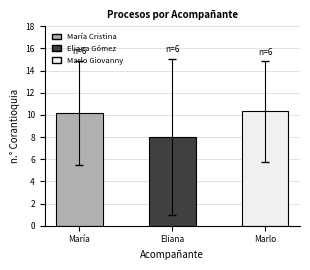

Rank the categories by value from lowest to highest.

Eliana, María, Marlo